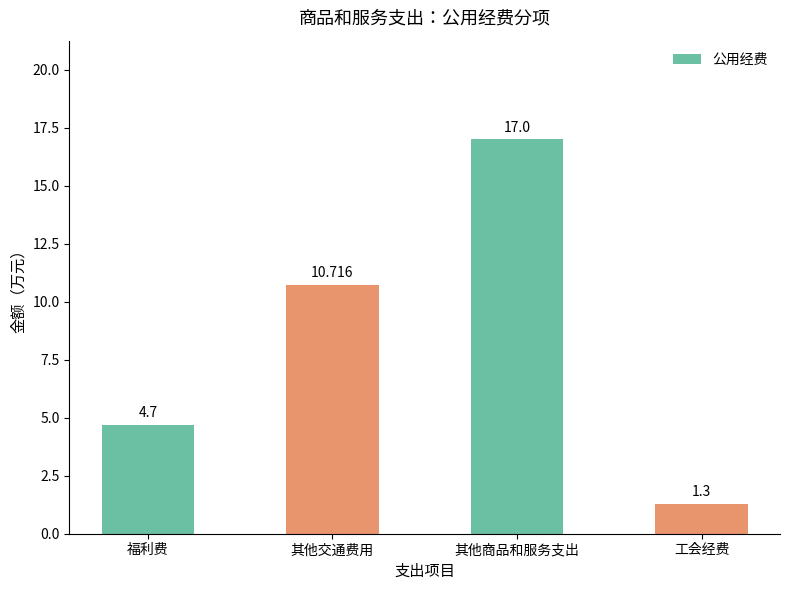

How many data points are less than 10?

2